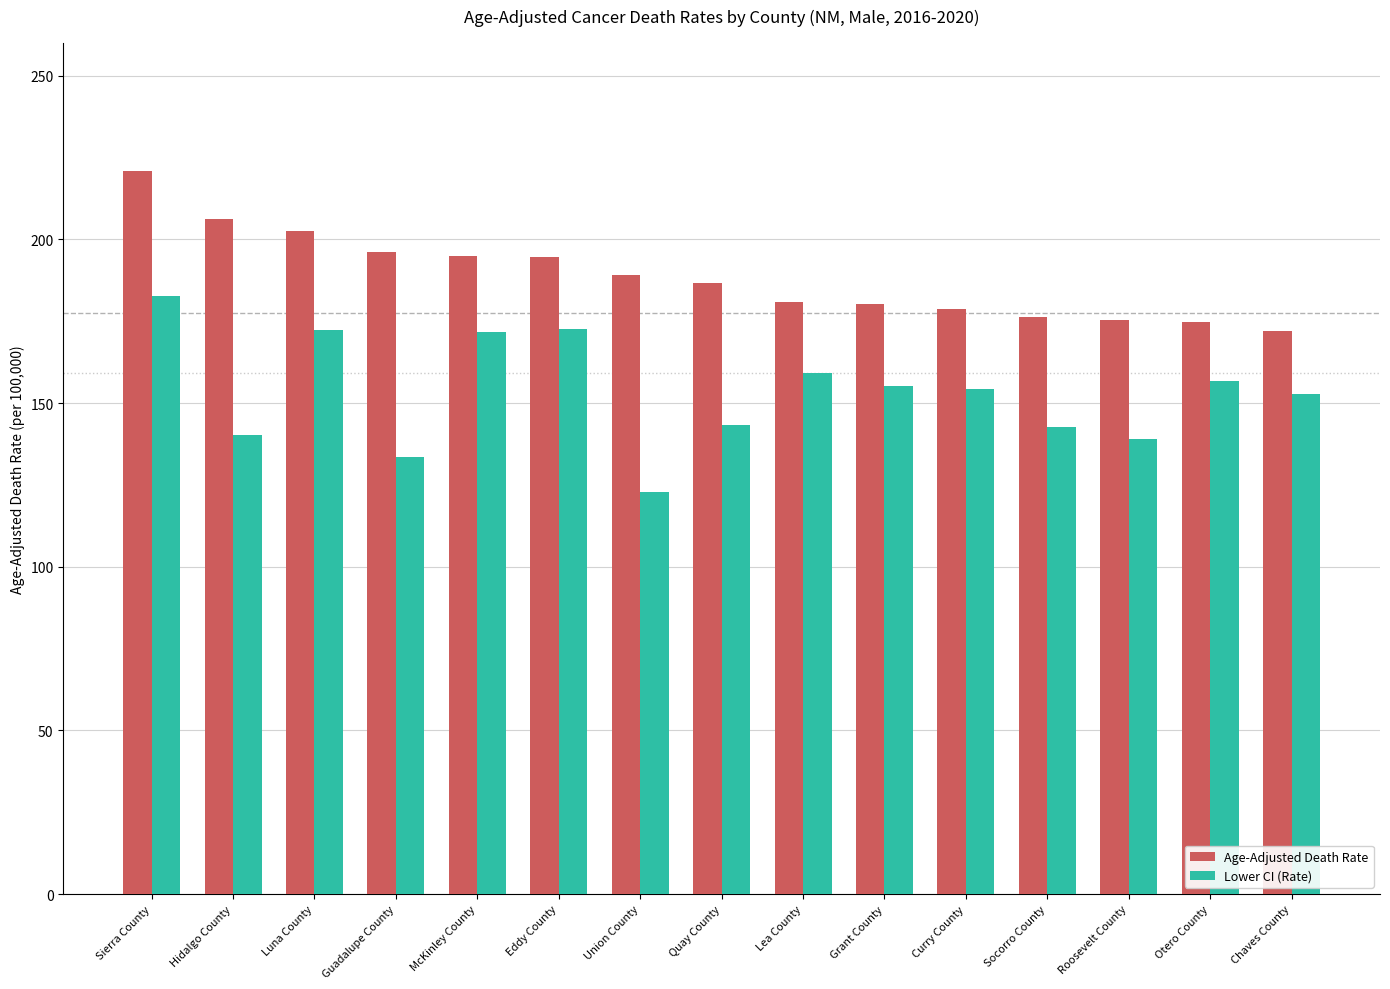

What is the label of the 5th bar from the right?

Curry County